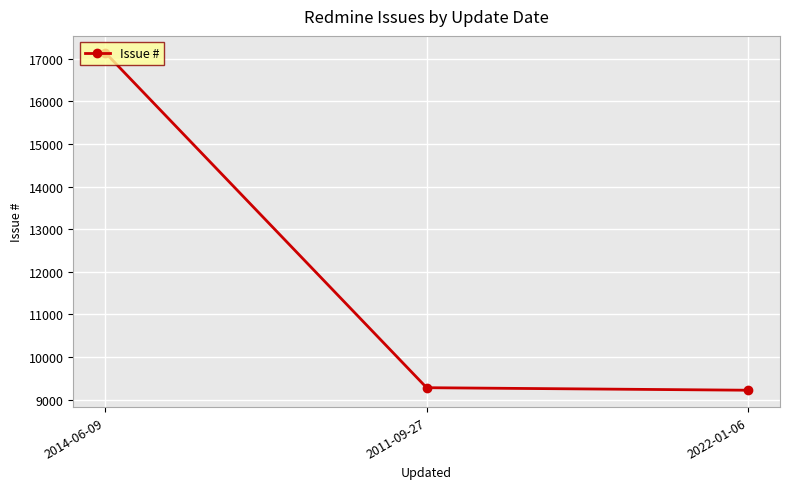

Approximately how many times larger is the value at 2014-06-09 compared to 2022-01-06?

1.9